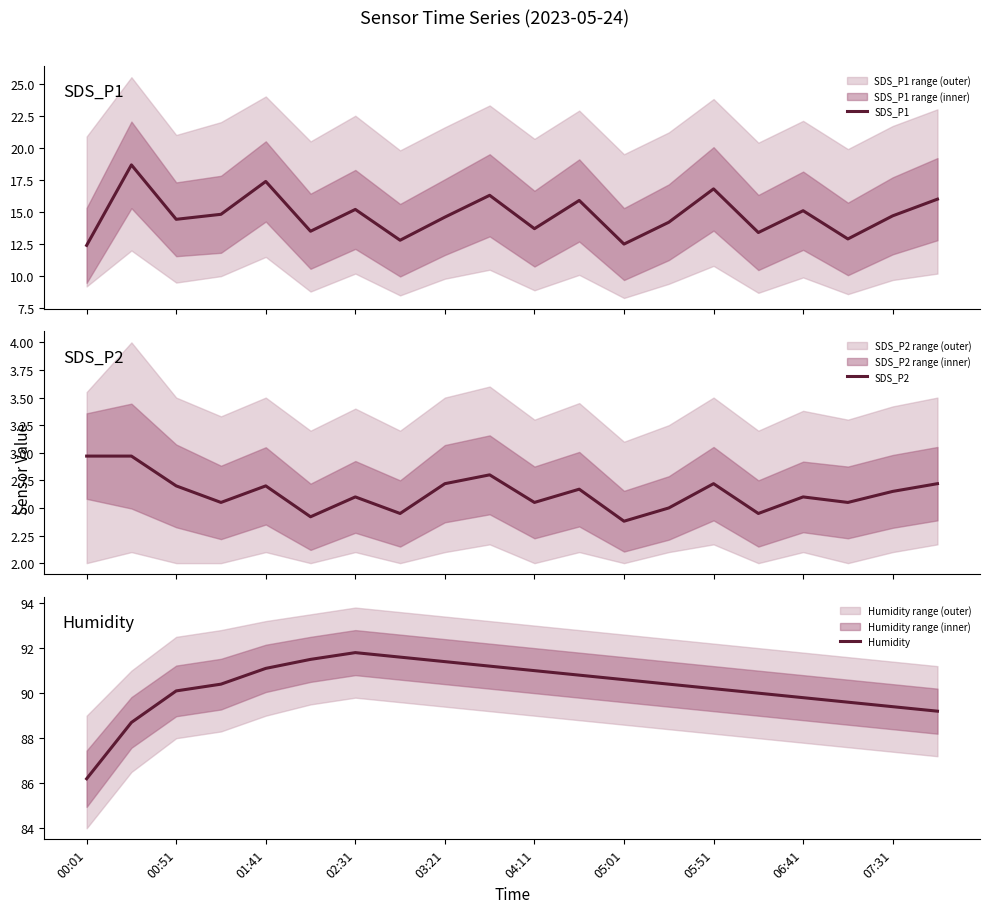

What is the highest value of the SDS_P1 series?

18.7